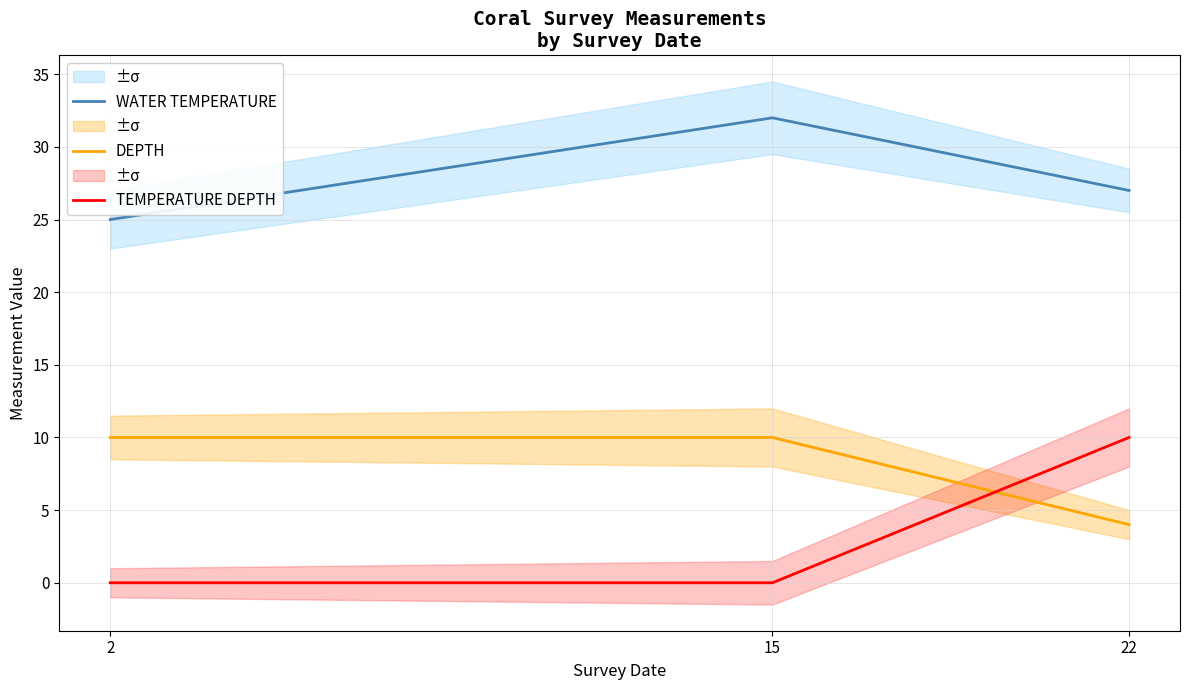

True or false: DEPTH has a value of 4 at 22.

True